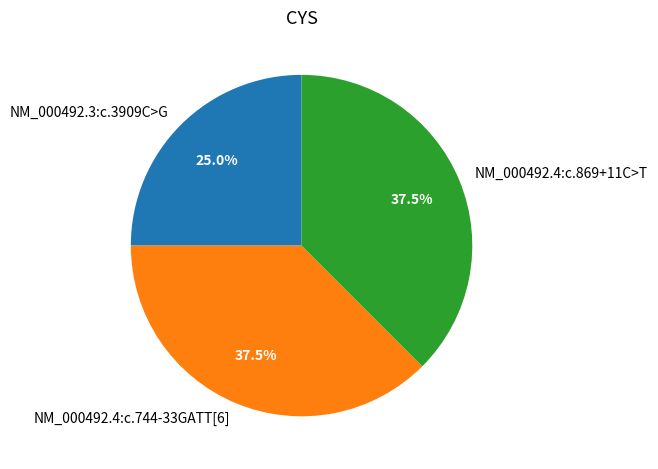

Combined, what portion of the pie is NM_000492.4:c.869+11C>T and NM_000492.4:c.744-33GATT[6]?

75.0%